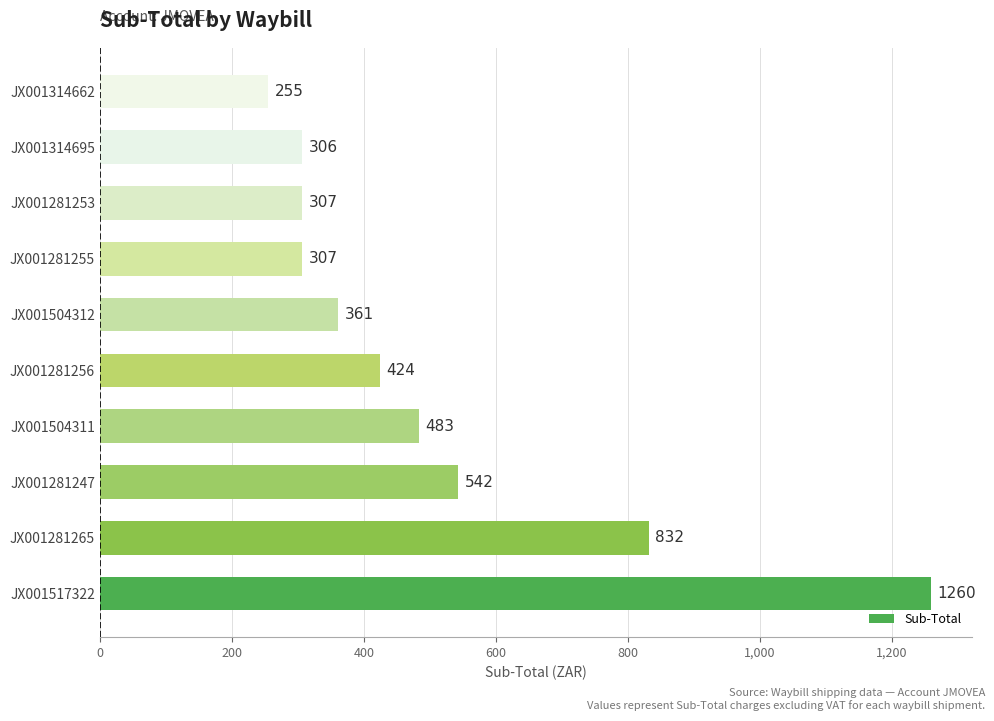

The value at JX001504311 is 211.9. True or false?

False